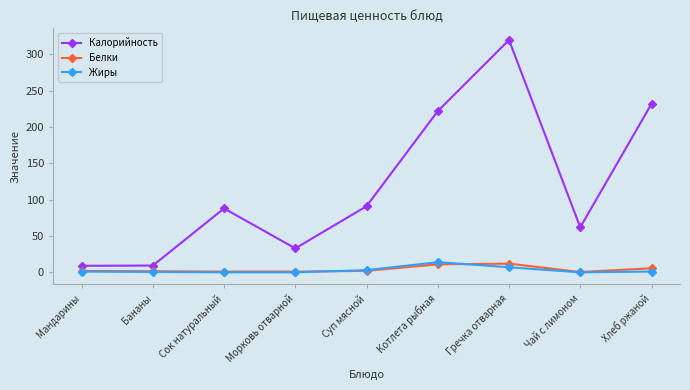

At which category is the sum across all series the highest?

Гречка отварная